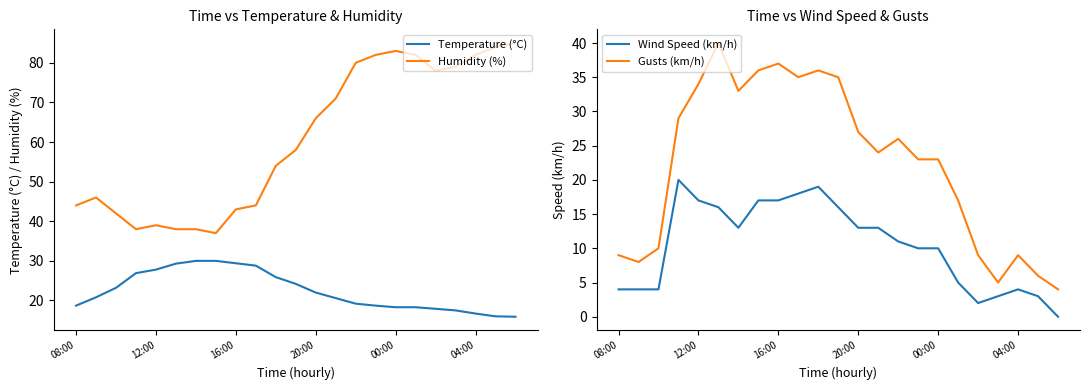

What is the minimum value for Temperature (°C)?

15.9